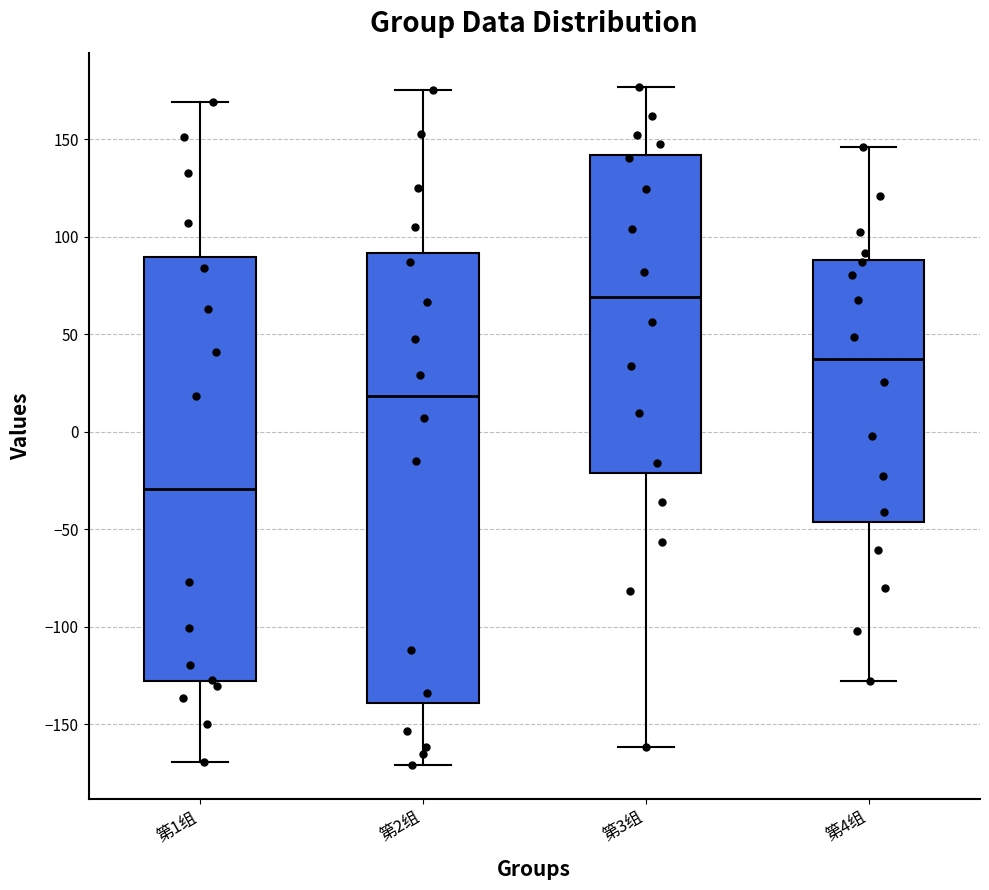

Reading left to right, transcribe this box plot: for each box, give where its median line is, the range the box spans, and where its two whiskers end, as read against the y-axis. The values are not printed on the chart, so give them approximately, as read against the axis.

第1组: median -30, box -130 to 90, whiskers -170 to 170
第2组: median 20, box -140 to 90, whiskers -170 to 175
第3组: median 70, box -20 to 140, whiskers -160 to 175
第4组: median 35, box -45 to 90, whiskers -130 to 145